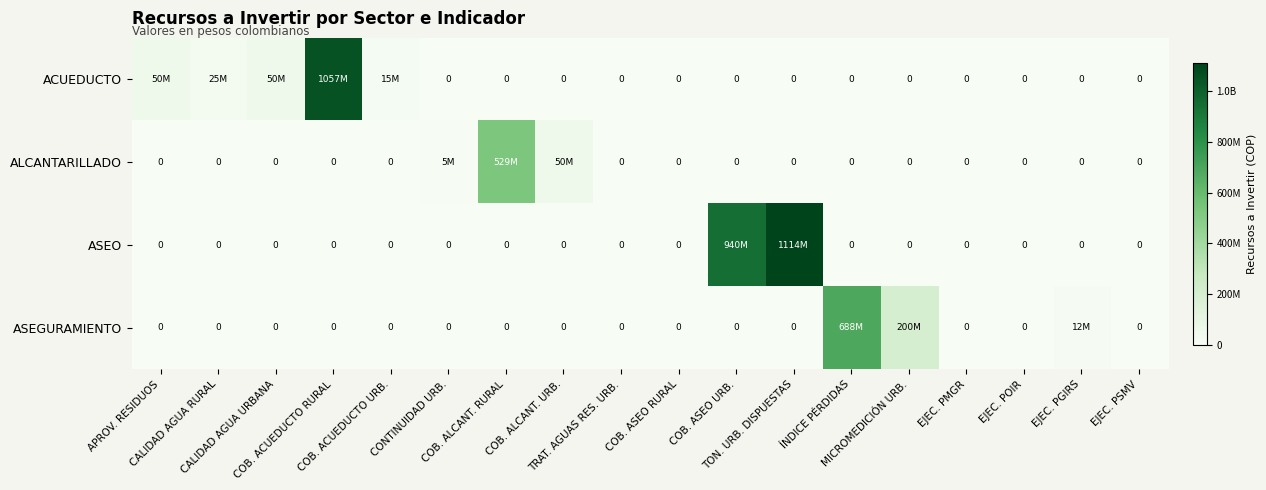

What is the highest value of the ASEGURAMIENTO series?

688180000